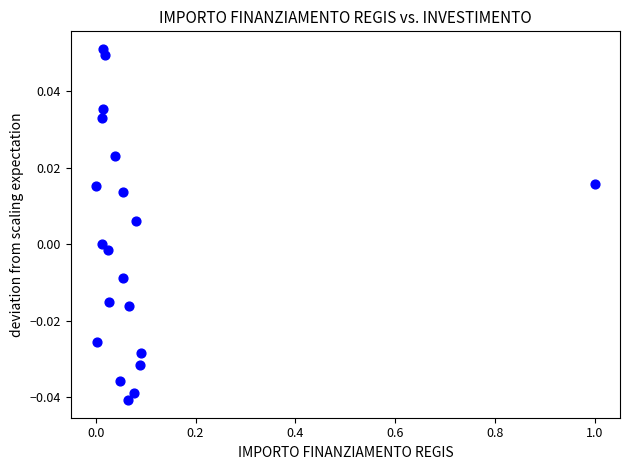

What is the range of X values (max minus min)?

1.0